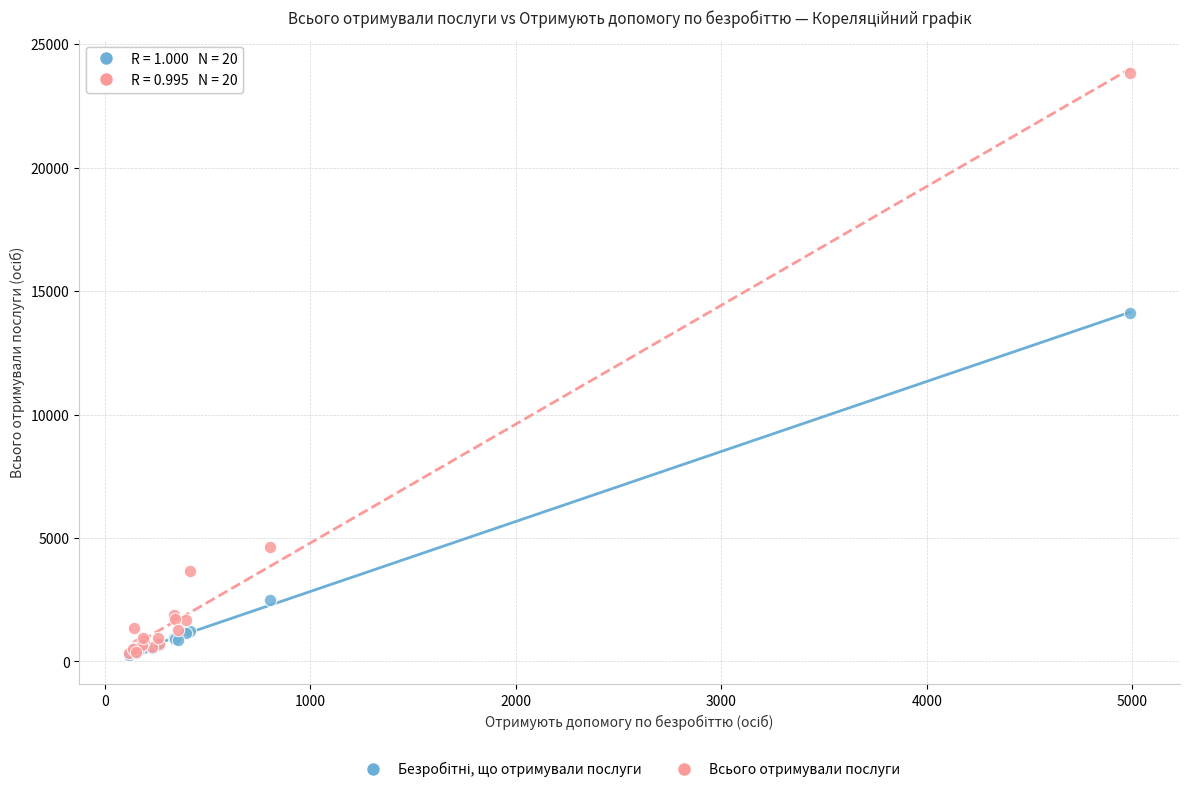

Which series contains the highest Y value?

Всього отримували послуги